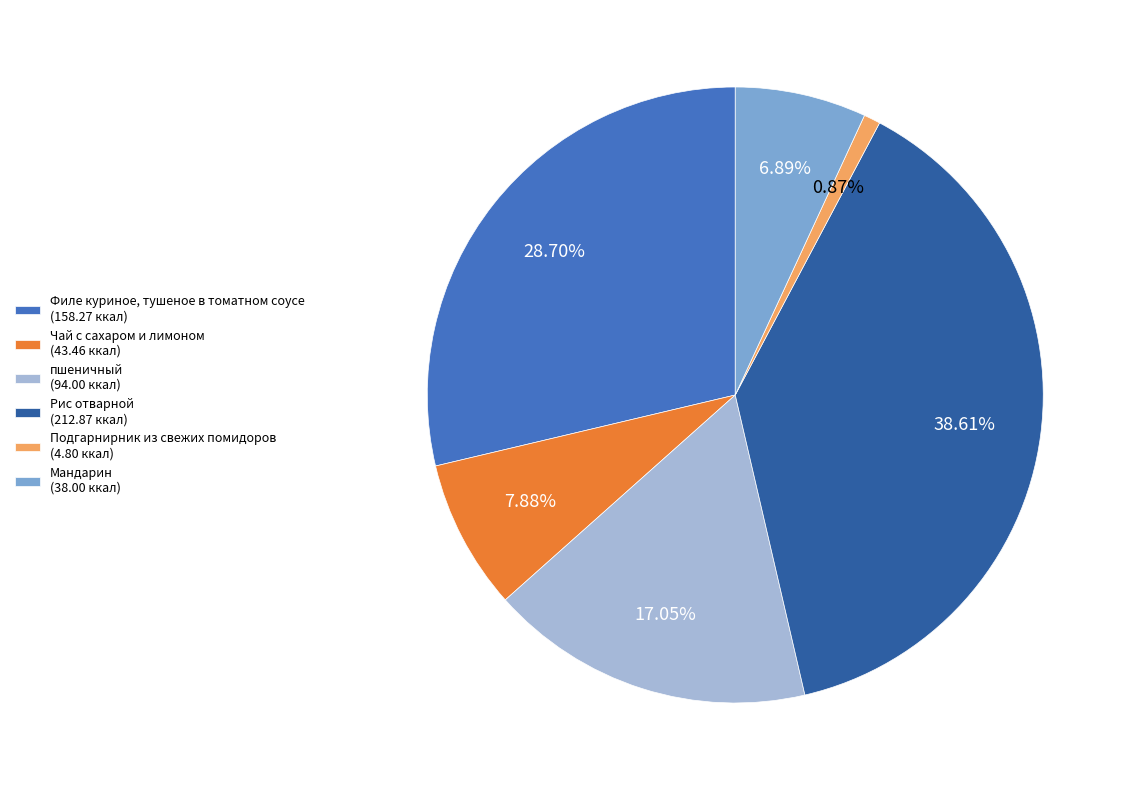

Approximately how many times larger is the value at Рис отварной compared to Мандарин?

5.6